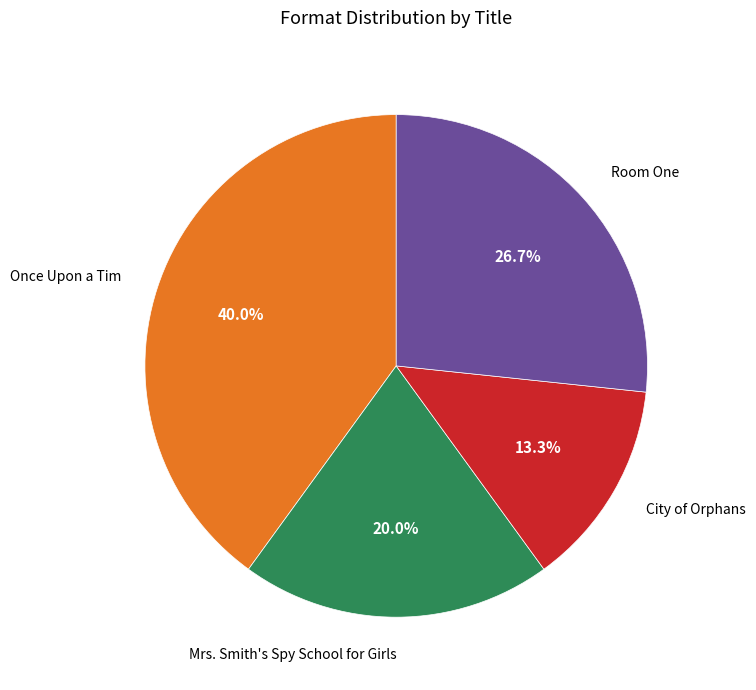

Does any single category account for the majority?

No